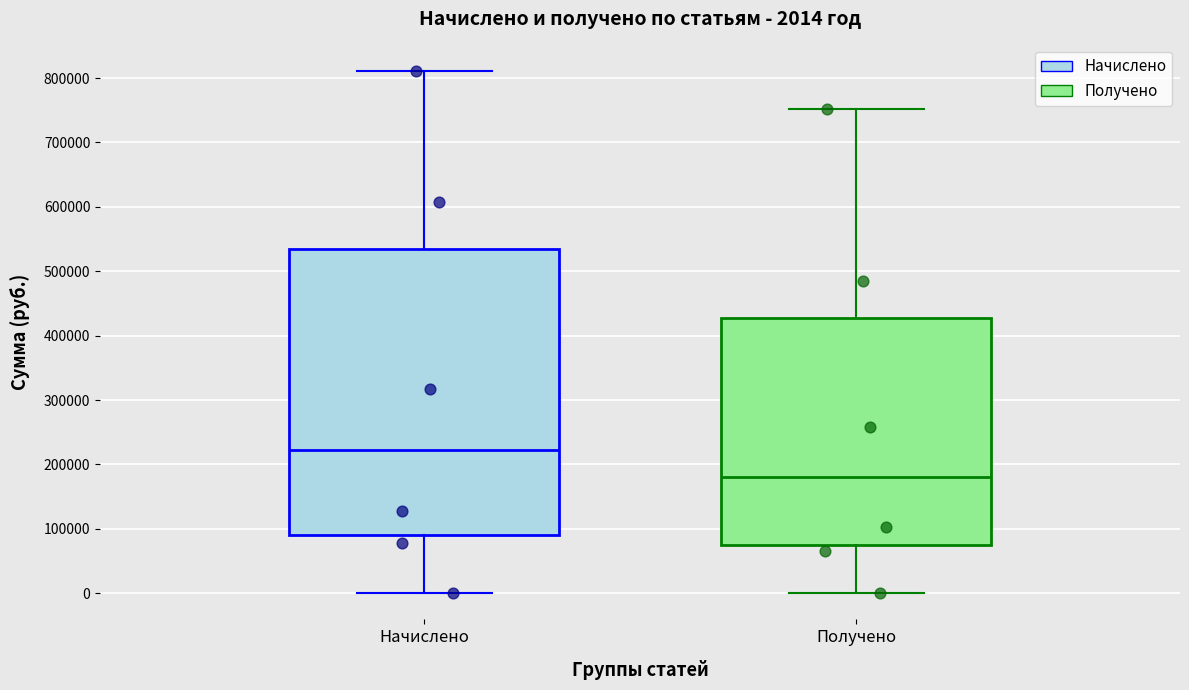

Comparing the boxes themselves (not the whiskers), which one is the tallest?

Начислено